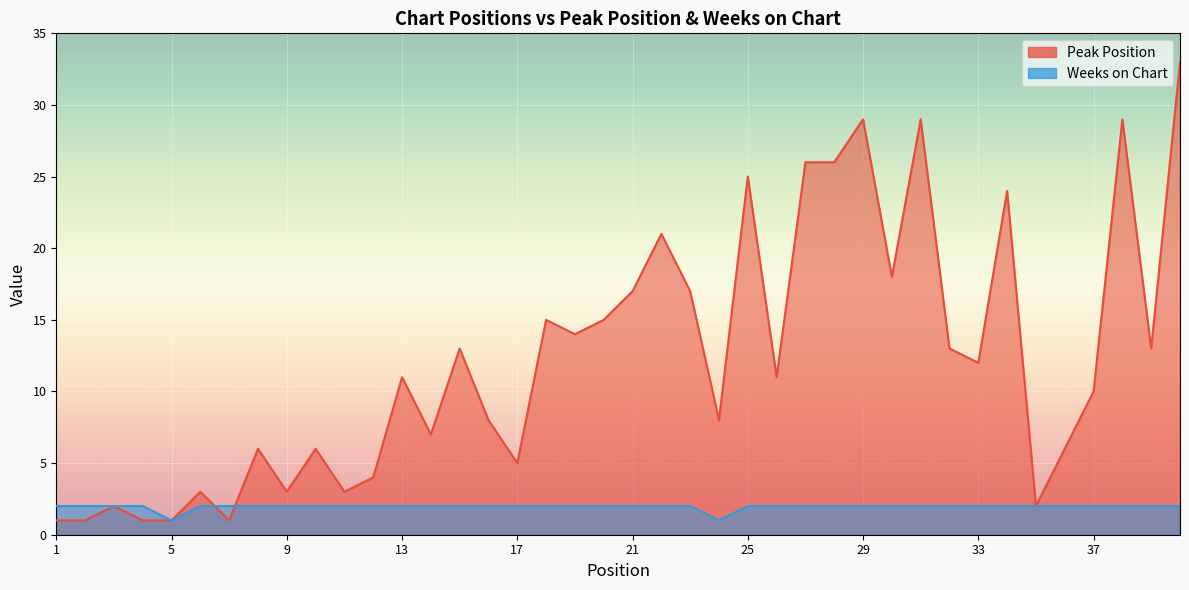

What is the smallest value displayed?

1